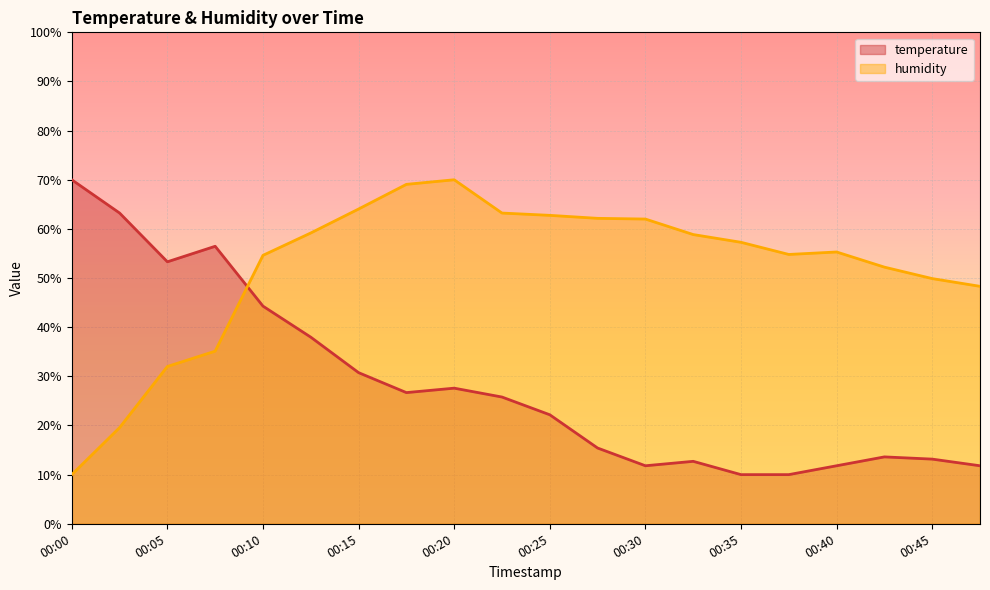

What is the lowest value of the humidity series?

10.0